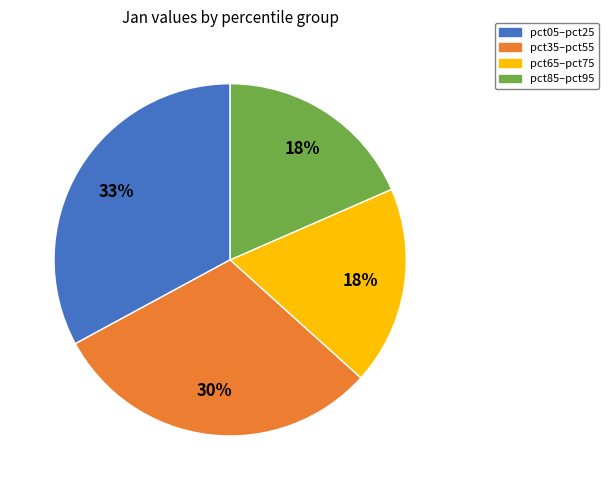

How many slices are in this pie chart?

4